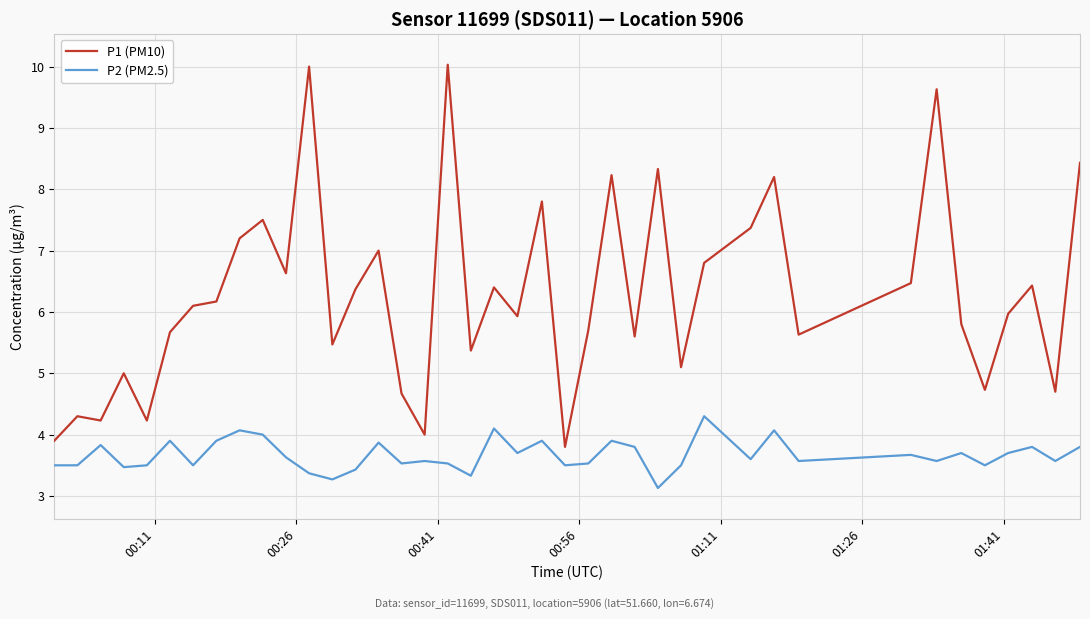

Which series has the widest spread of values?

P1 (PM10)